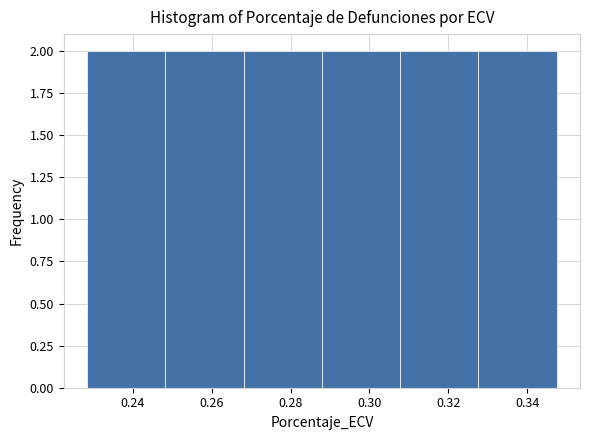

What is the height of the bar covering 0.228 to 0.248 on the x-axis? Neither the bar edges nor the heights are printed on the chart, so give them approximately, as read against the axes.

2